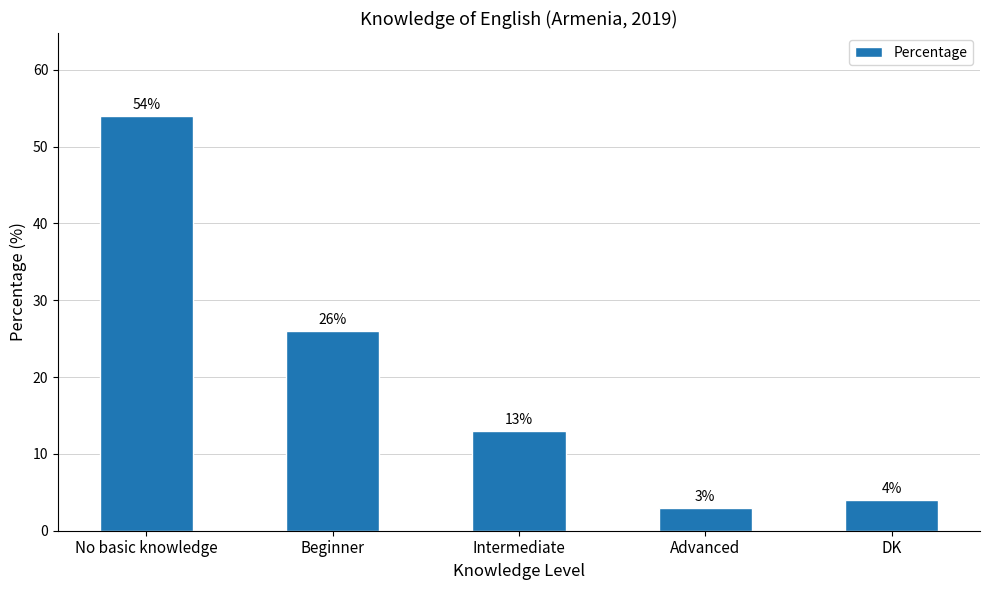

Does the chart contain any negative values?

No